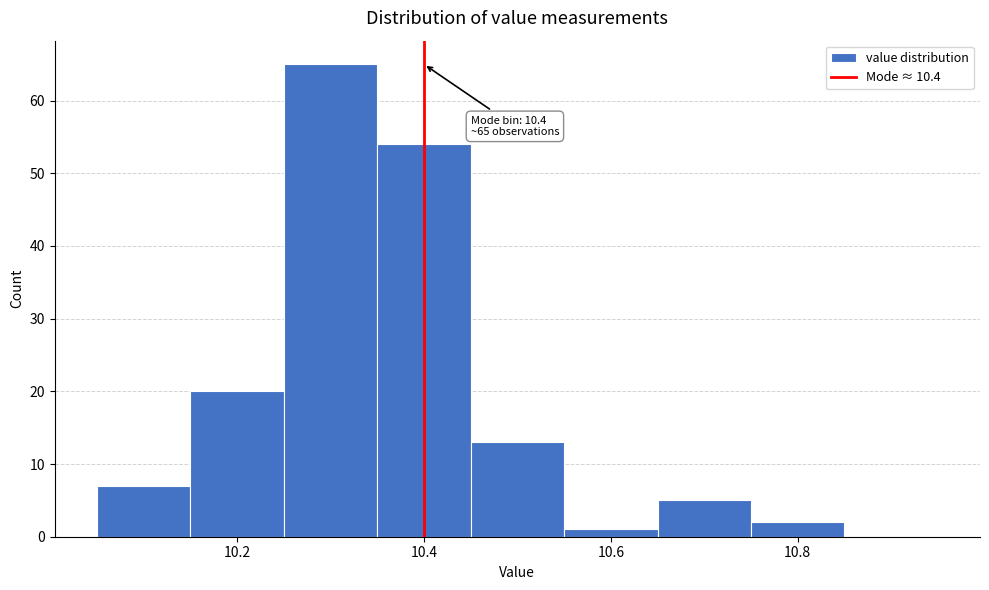

Which range on the x-axis has the tallest bar?

10.25 to 10.35